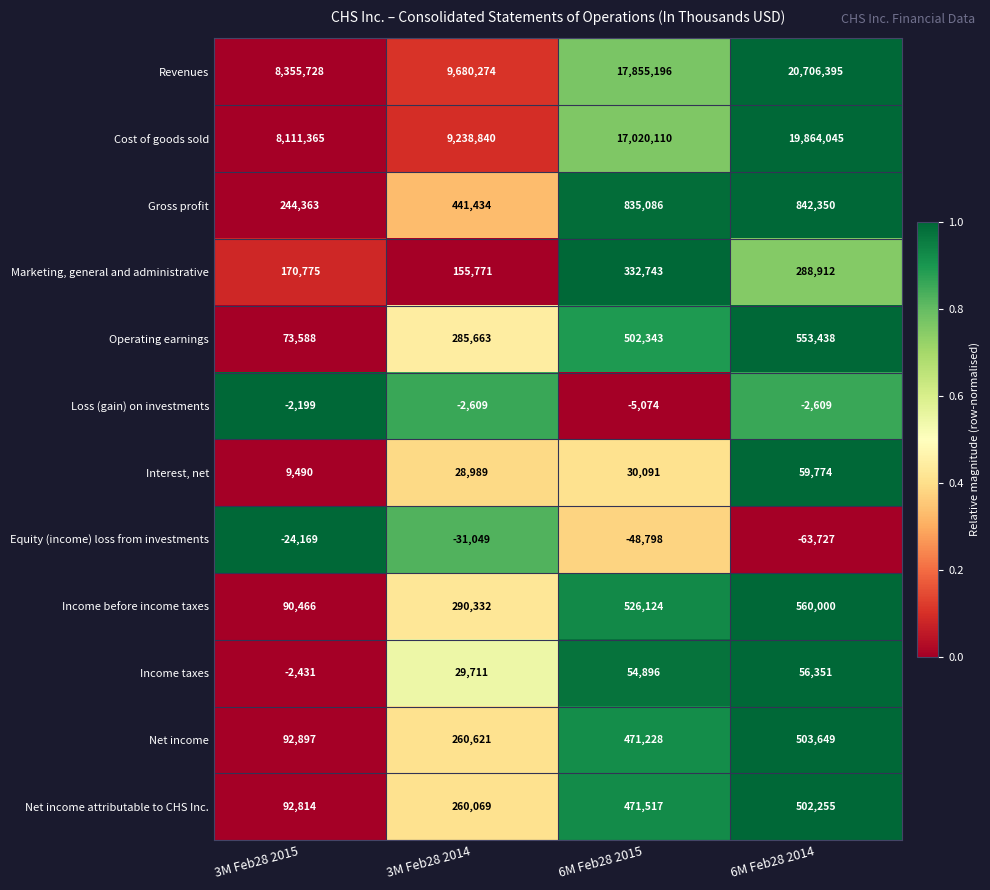

What is the sum of all Marketing, general and administrative values?

948201